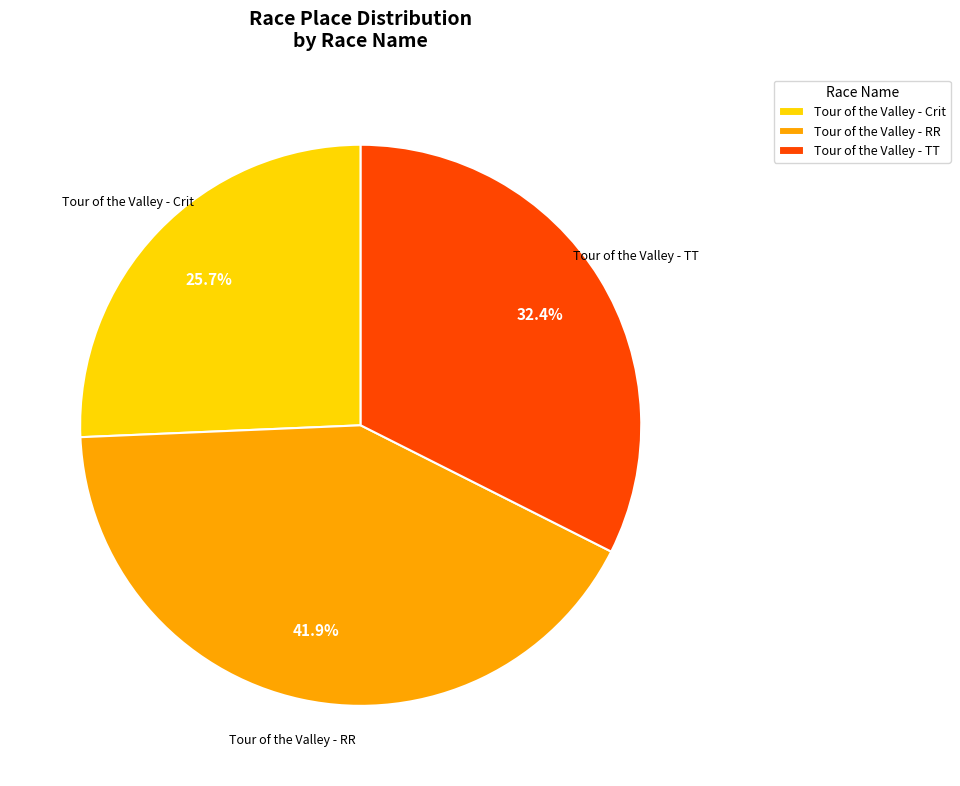

Between Tour of the Valley - RR and Tour of the Valley - TT, which is larger?

Tour of the Valley - RR